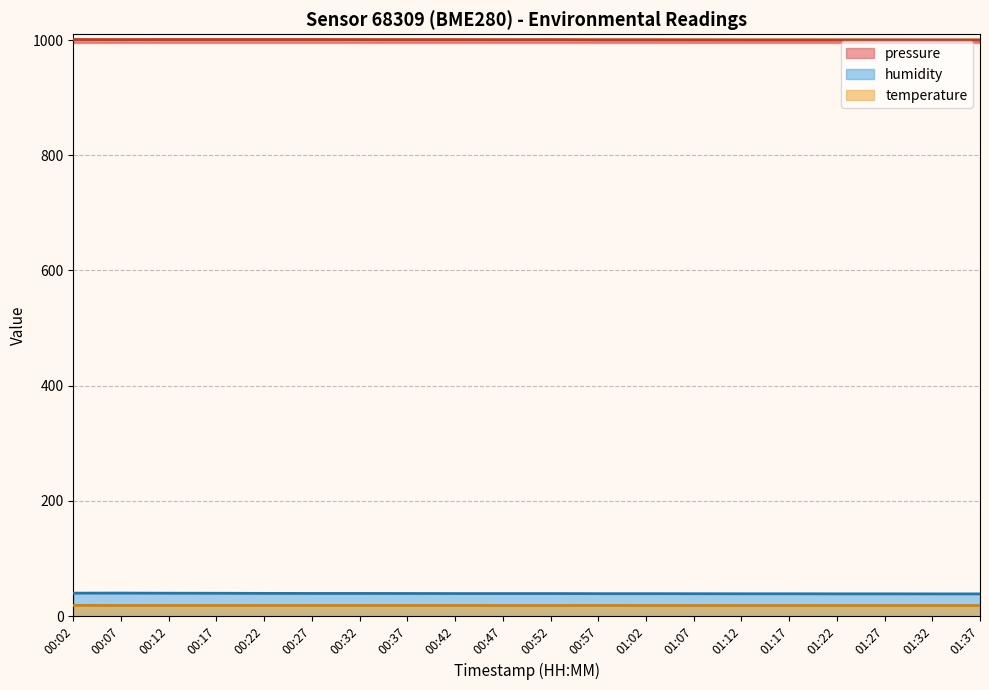

At which category is the sum across all series the highest?

00:02